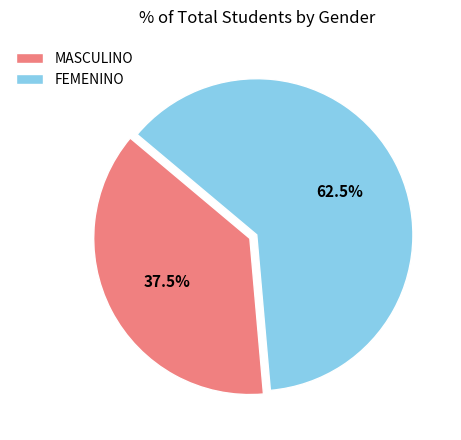

Does any single category account for the majority?

Yes